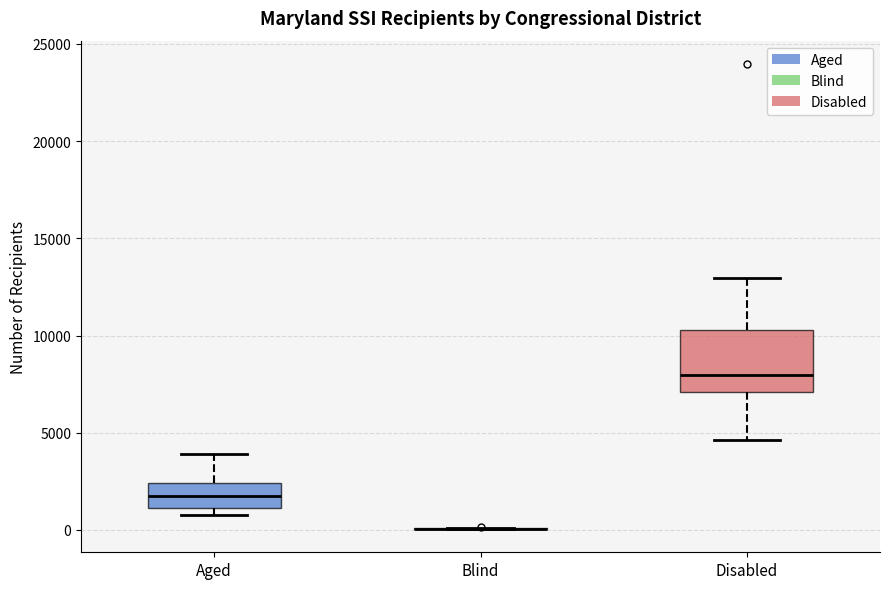

Reading left to right, read every box against the y-axis: the position of its median line, the range the box covers, and the ends of its whiskers. The values are not printed on the chart, so give them approximately, as read against the axis.

Aged: median 1500, box 1000 to 2500, whiskers 1000 (just below the box's lower edge) to 4000
Blind: box collapsed to a line at 0, whiskers 0 to 0
Disabled: median 8000, box 7000 to 10500, whiskers 4500 to 13000